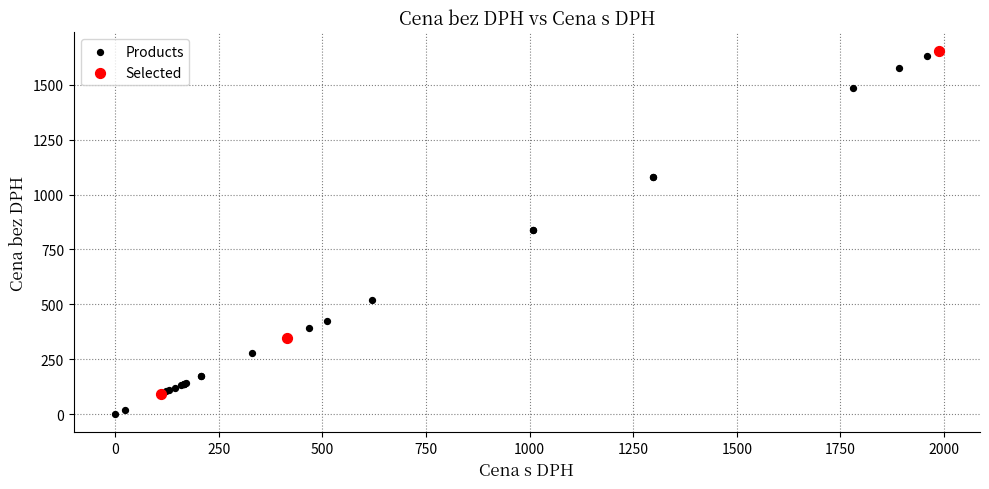

Which series reaches the minimum Y coordinate?

Products